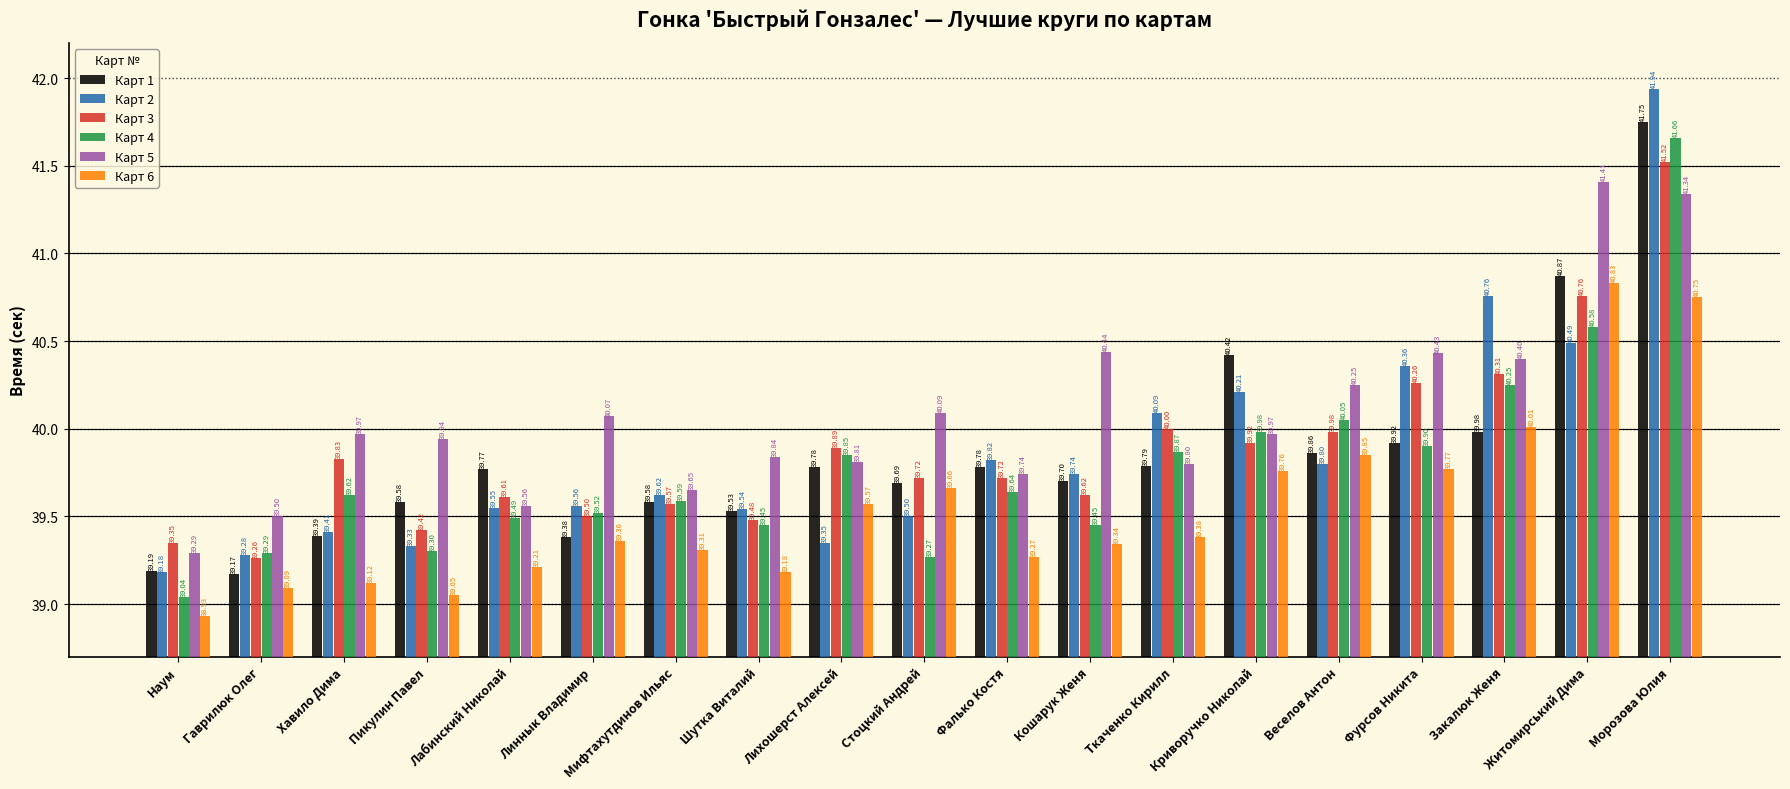

Are the bars grouped side by side (vs. stacked)?

Yes